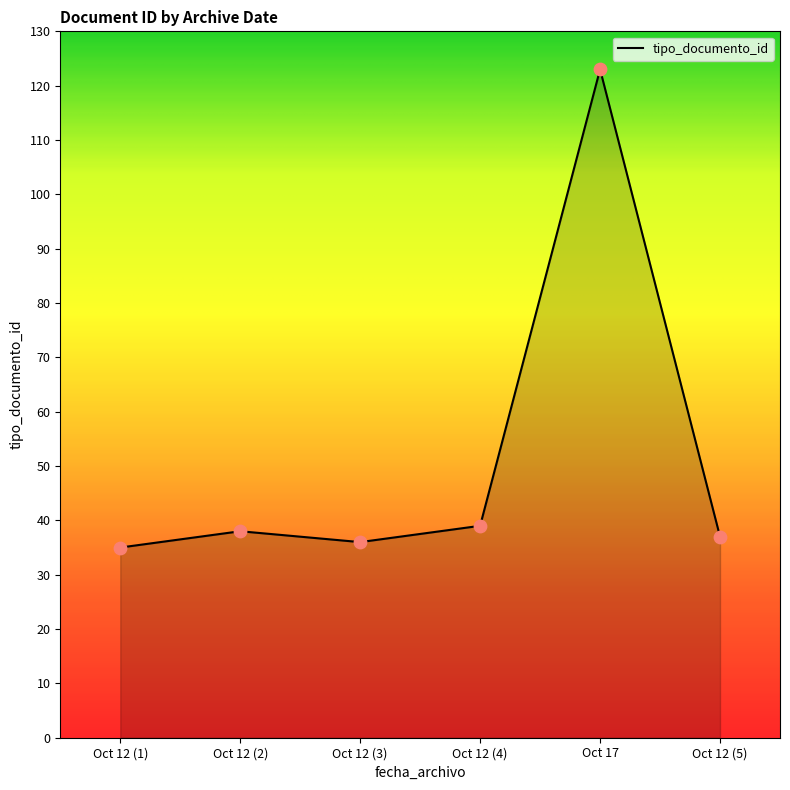

What is the change in value from Oct 12 (1) to Oct 12 (2)?

+3